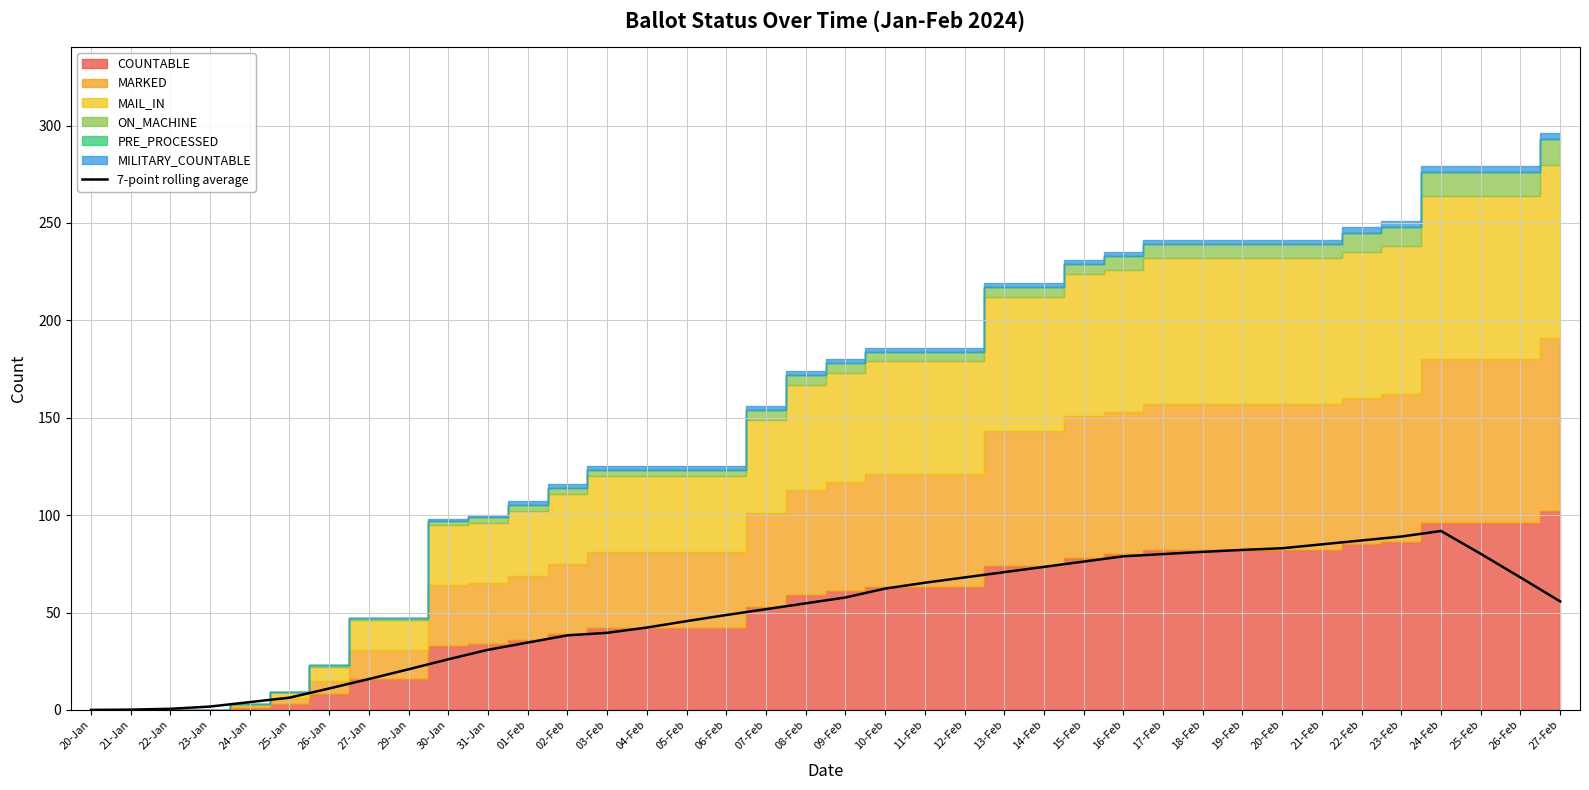

What is the label of the 1st point from the right?

27-Feb